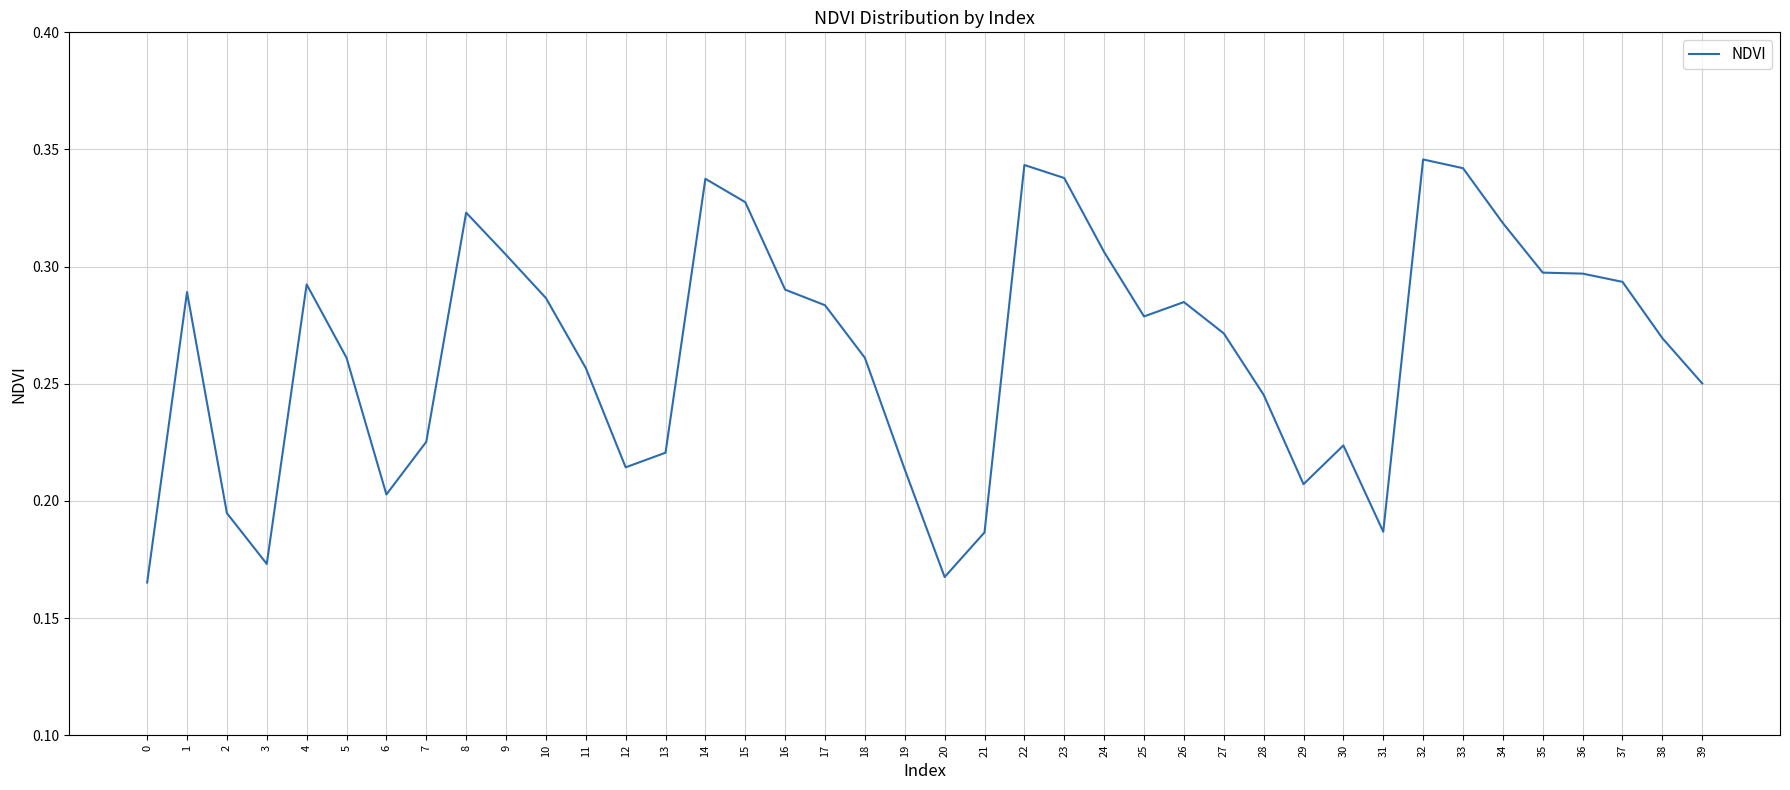

Is it true that the value at 23 is 0.3?

True